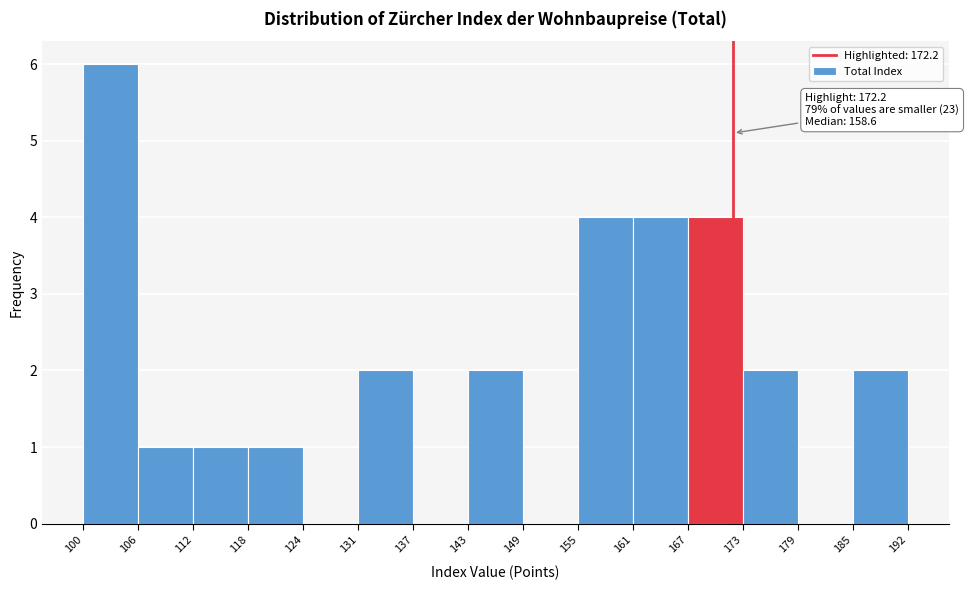

Which range on the x-axis has the tallest bar?

100 to 106